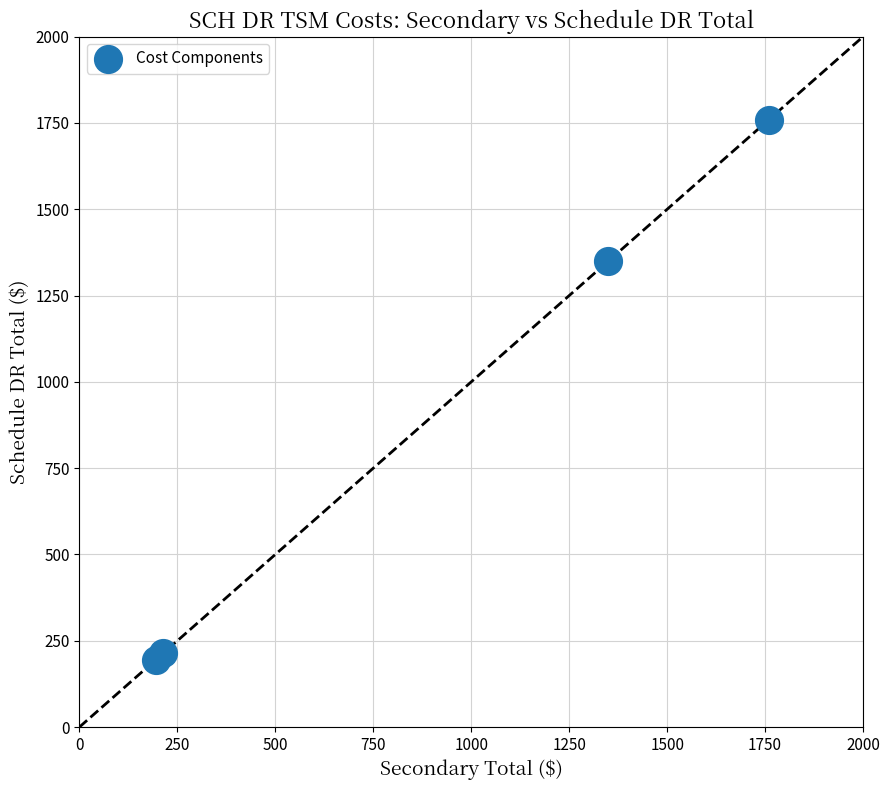

What Y value in the scatter plot is closest to 977?

1349.7